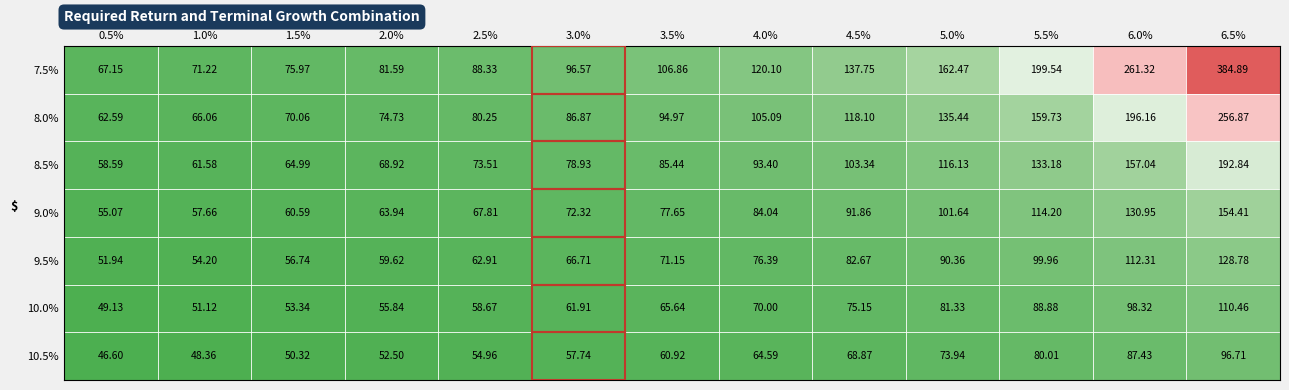

Is the value of 9.5% at 5.0% greater than the value of 8.0% at 3.0%?

Yes